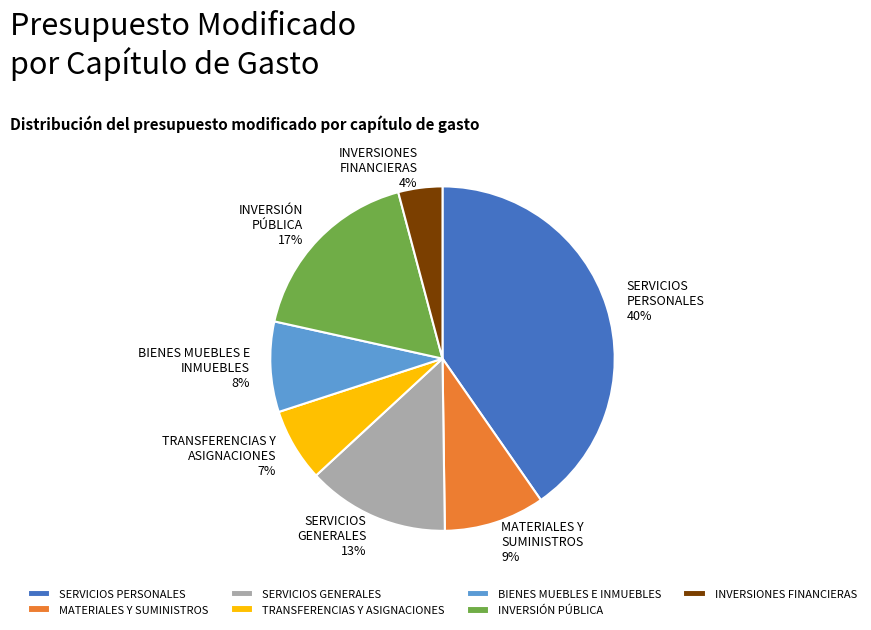

What percentage is the MATERIALES Y SUMINISTROS slice, to the nearest percent?

9%